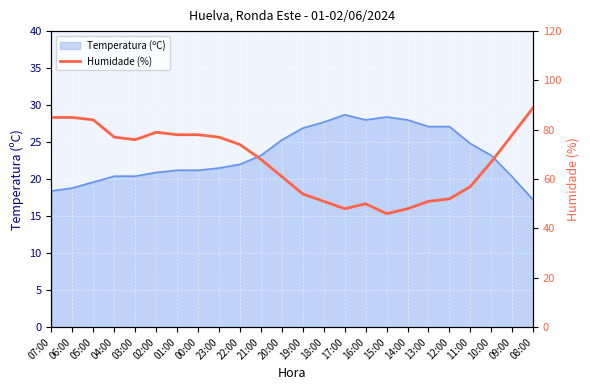

Reading left to right, what are all the values shown in this chart?

07:00=85	06:00=85	05:00=84	04:00=77	03:00=76	02:00=79	01:00=78	00:00=78	23:00=77	22:00=74	21:00=68	20:00=61	19:00=54	18:00=51	17:00=48	16:00=50	15:00=46	14:00=48	13:00=51	12:00=52	11:00=57	10:00=67	09:00=78	08:00=89